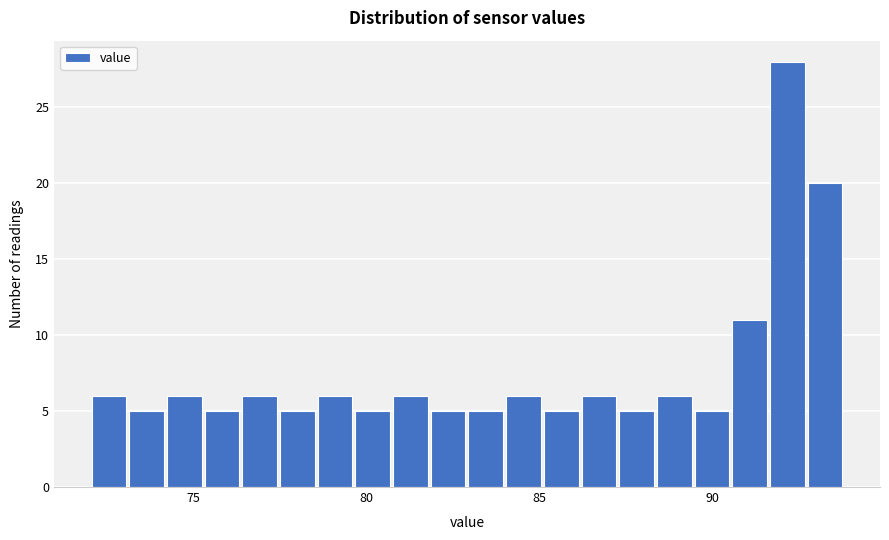

Read against the x-axis, roughly where is the centre of the tallest bar?

92.0